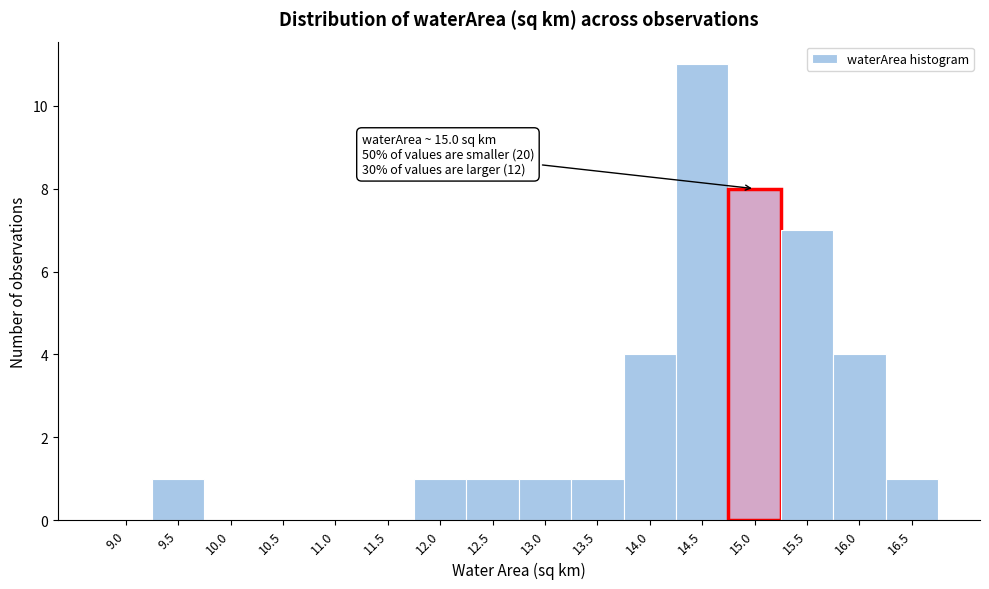

Reading right to left, extract all data points from this chart.

16.5=1	16.0=4	15.5=7	15.0=8	14.5=11	14.0=4	13.5=1	13.0=1	12.5=1	12.0=1	11.5=0	11.0=0	10.5=0	10.0=0	9.5=1	9.0=0